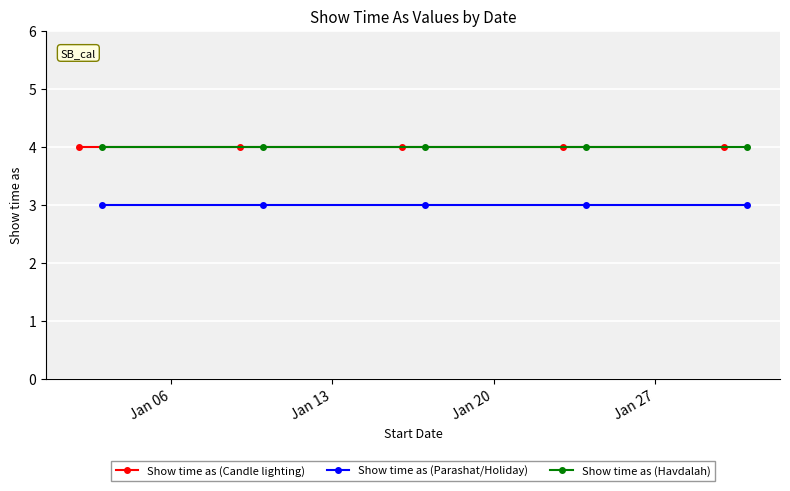

True or false: Show time as (Parashat/Holiday) and Show time as (Havdalah) cross at least once.

False